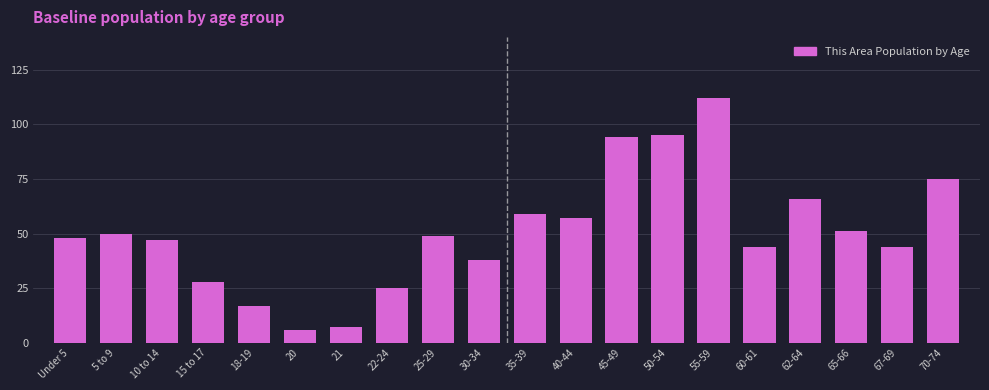

Reading left to right, what are all the values shown in this chart?

Under 5=48	5 to 9=50	10 to 14=47	15 to 17=28	18-19=17	20=6	21=7	22-24=25	25-29=49	30-34=38	35-39=59	40-44=57	45-49=94	50-54=95	55-59=112	60-61=44	62-64=66	65-66=51	67-69=44	70-74=75